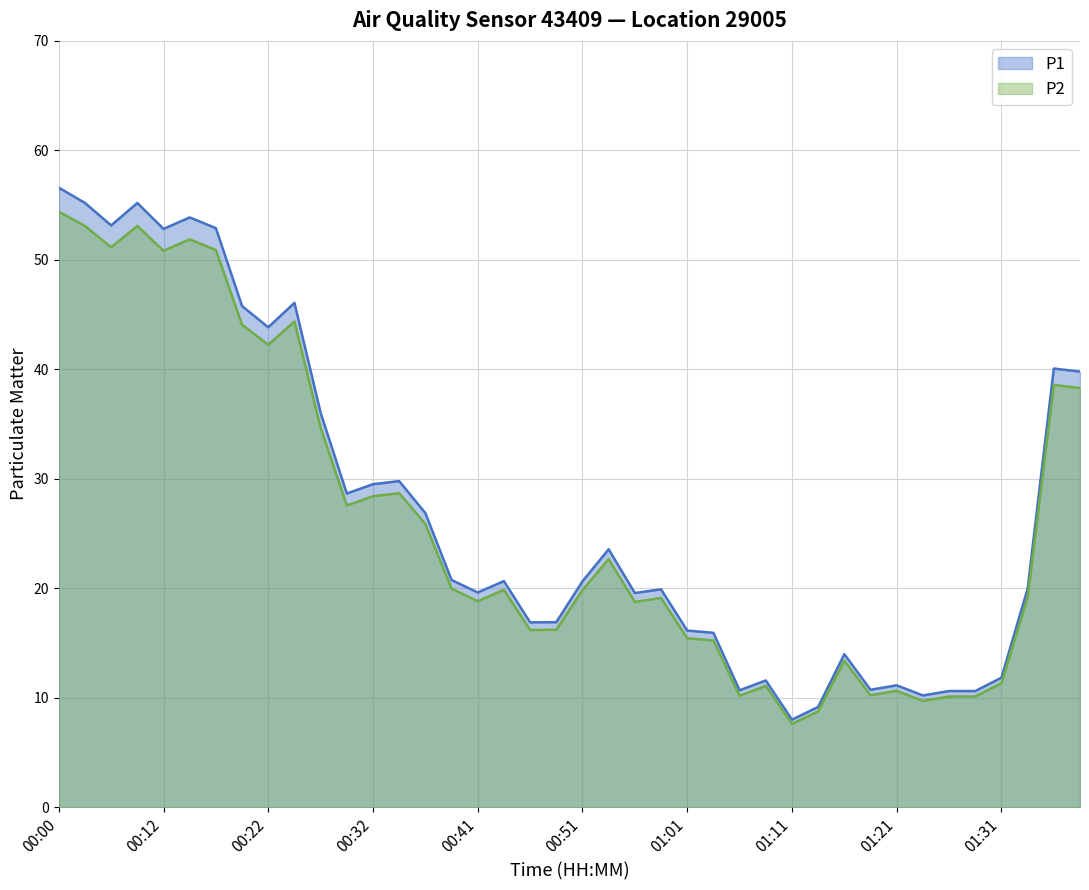

What is the minimum value for P2?

7.6